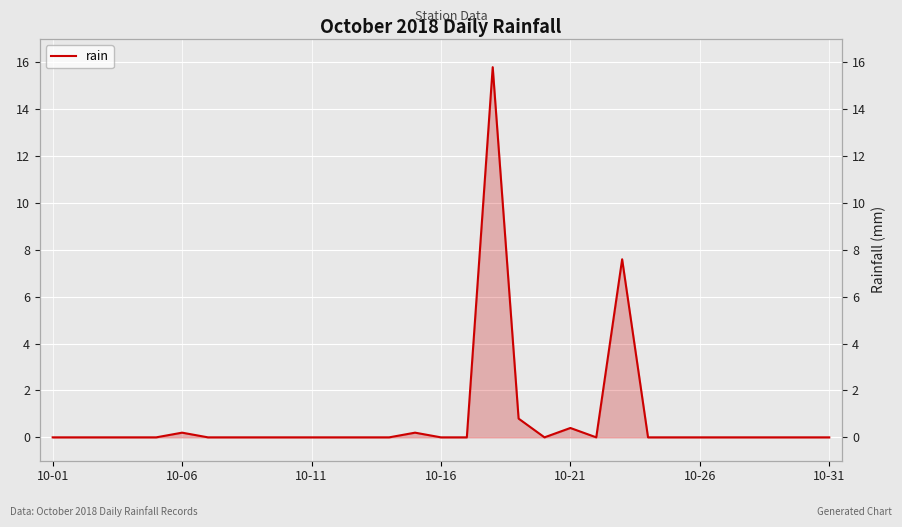

At which category does the data reach its first local valley?

19